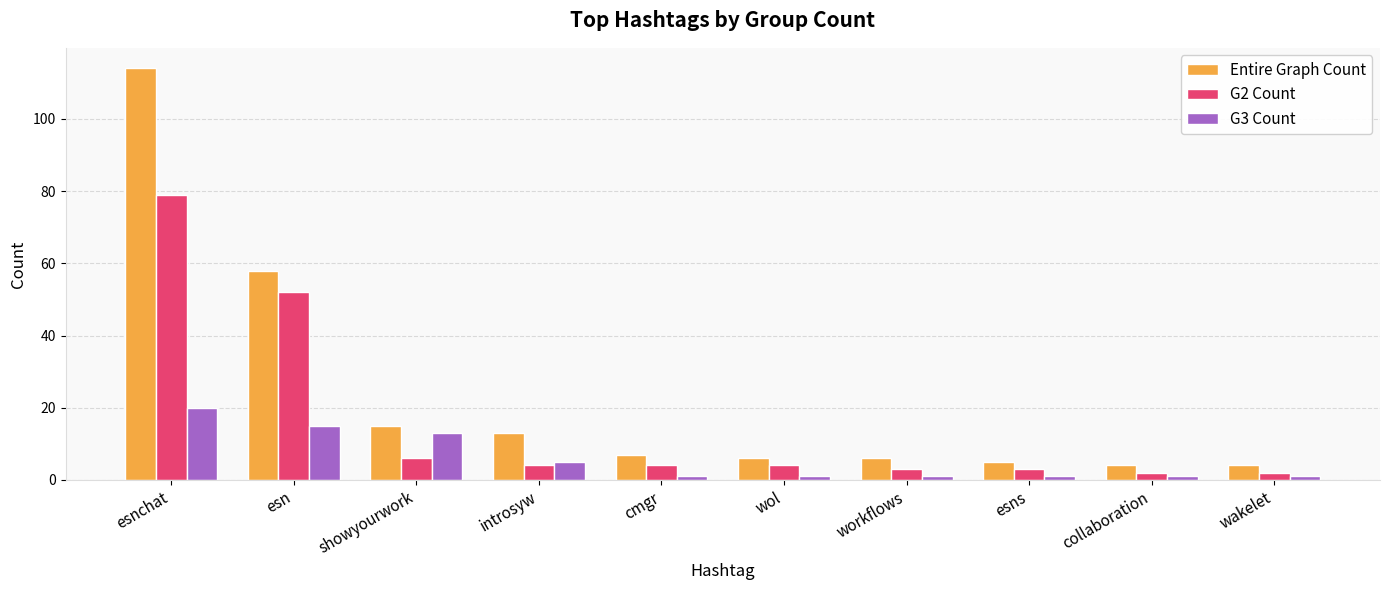

List the series in order of their overall mean, highest first.

Entire Graph Count, G2 Count, G3 Count